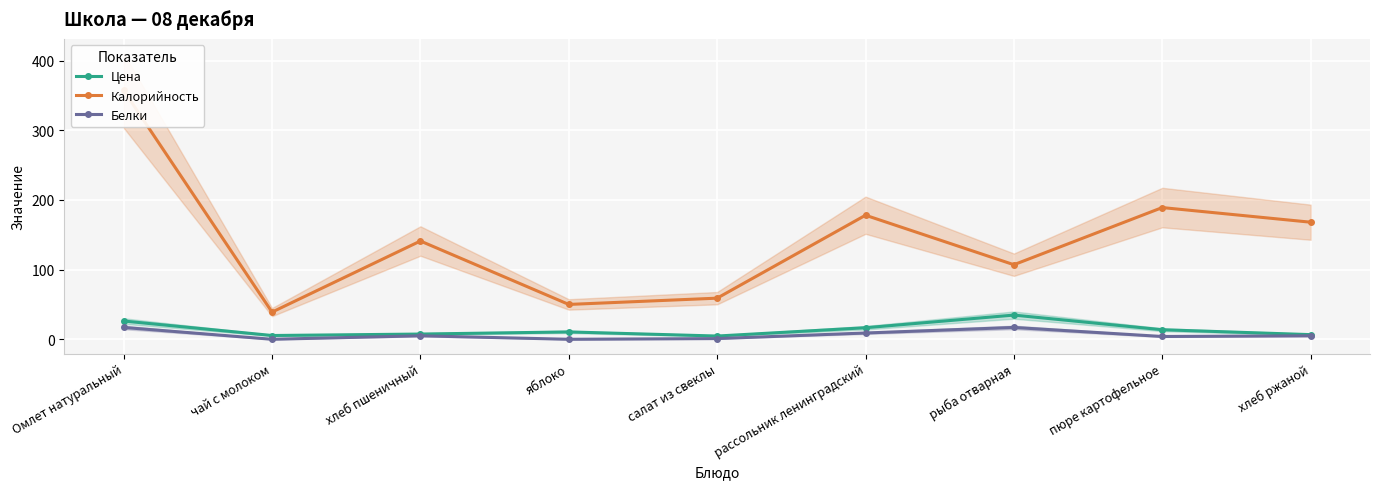

What is the average value of the Калорийность series?

143.1